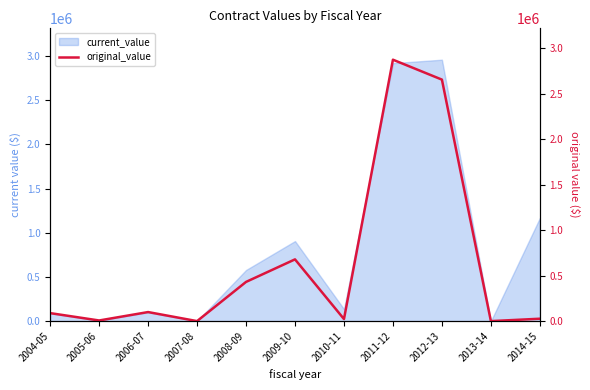

What is the greatest value displayed?

2875972